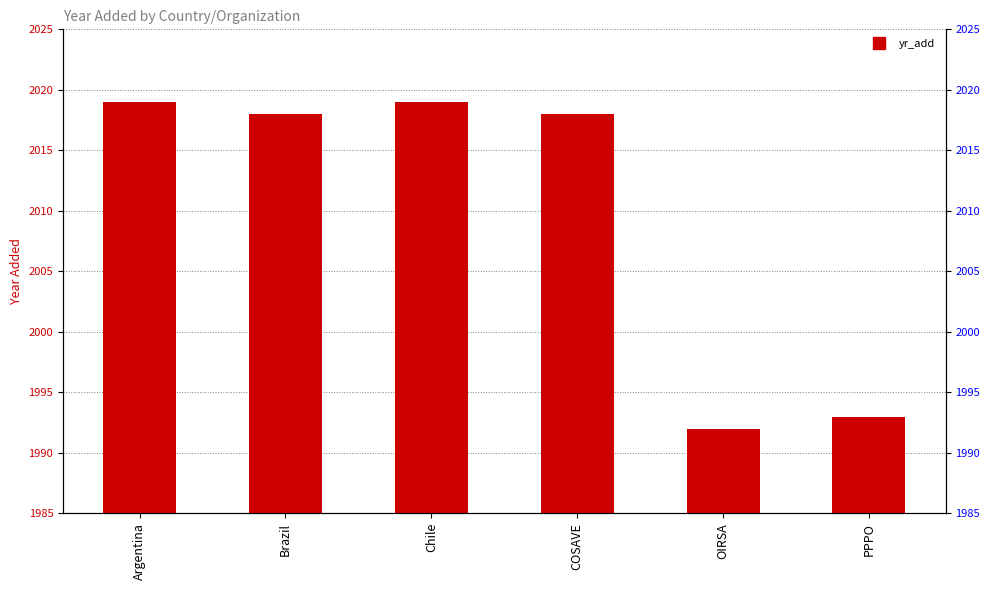

List the labels in order of value, largest first.

Argentina, Chile, Brazil, COSAVE, PPPO, OIRSA